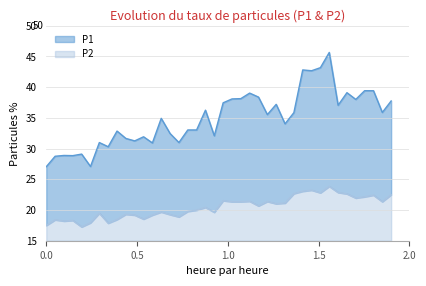

At how many categories does at least one series exceed 36?

17